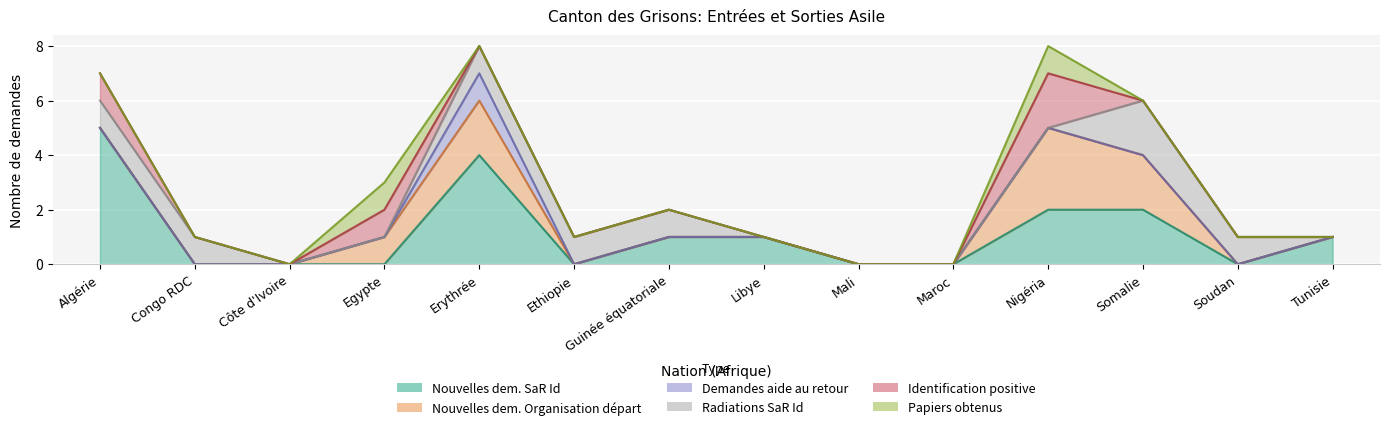

Count the Radiations SaR Id values in the range 0 to 1.

13